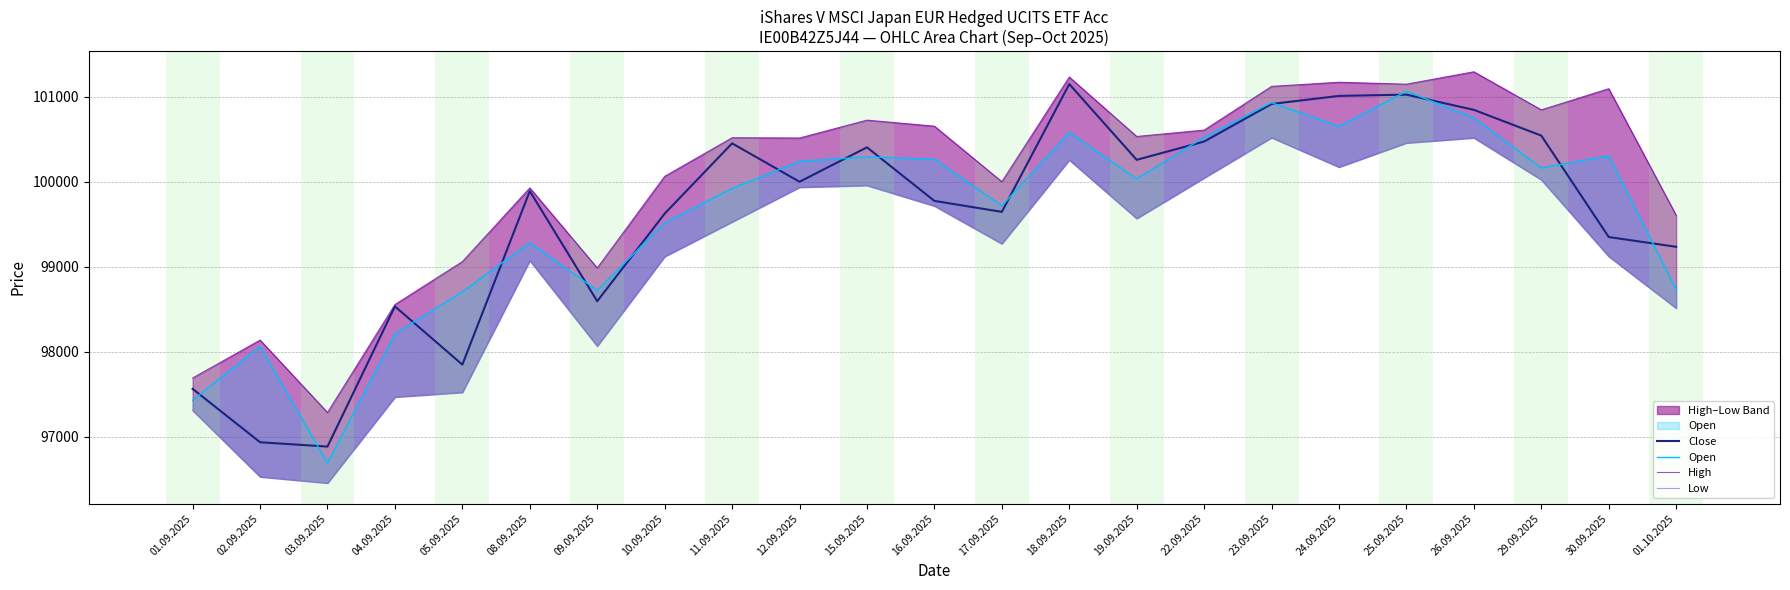

How many lines are shown in the chart?

4